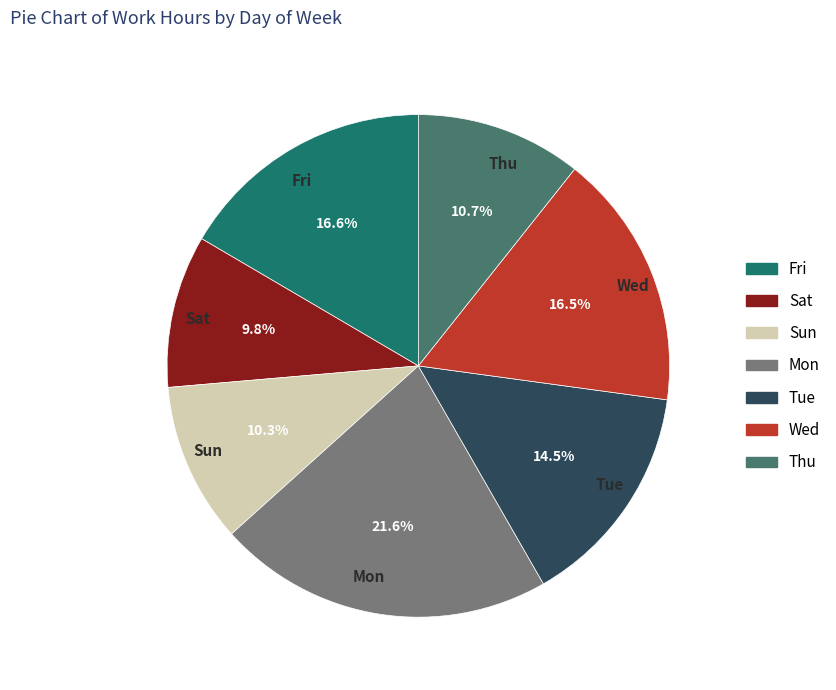

Approximately how many times larger is the value at Sun compared to Thu?

1.0